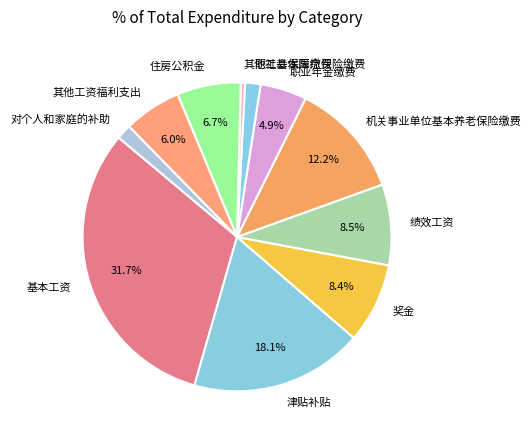

Which category has the biggest portion of the pie?

基本工资